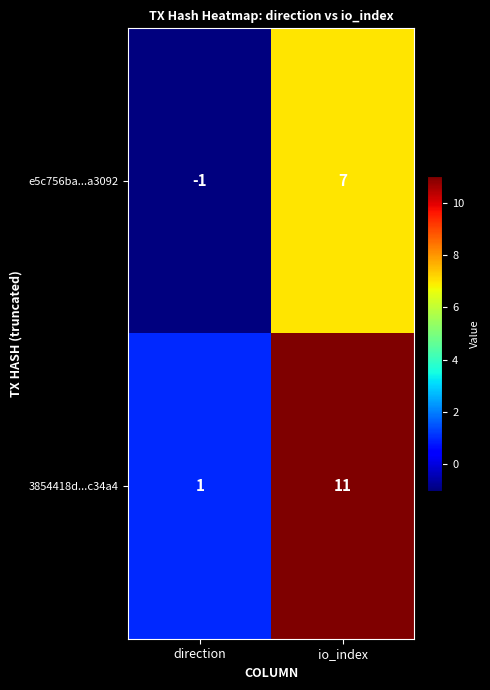

The value of e5c756ba...a3092 at io_index is 7. True or false?

True